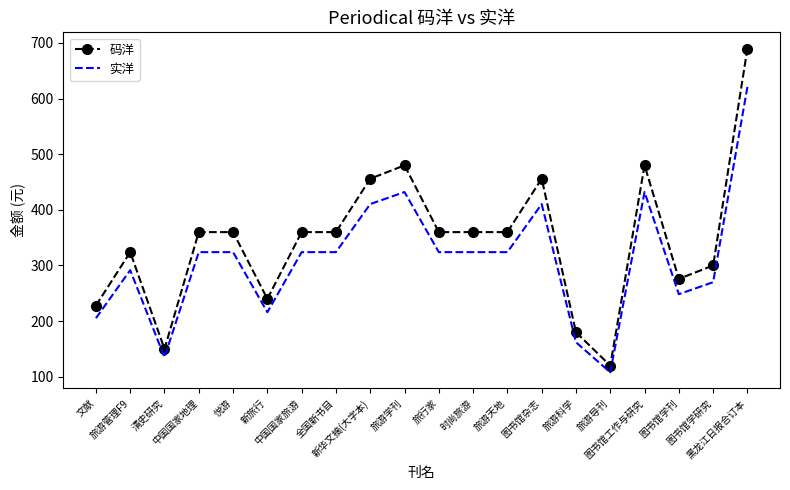

What is the smallest value displayed?

108.0